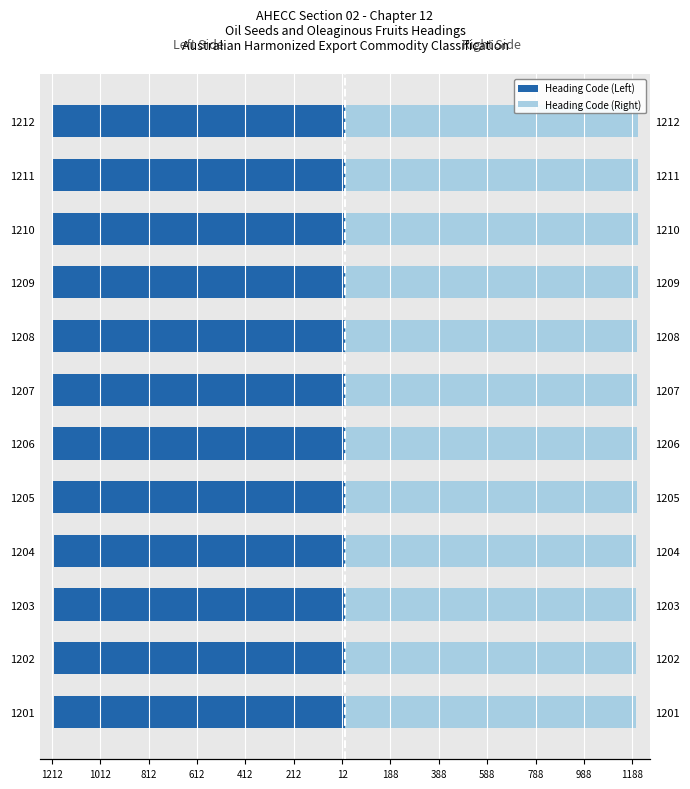

What is the difference between the Heading Code (Left) values at 1207 and 1210?

3